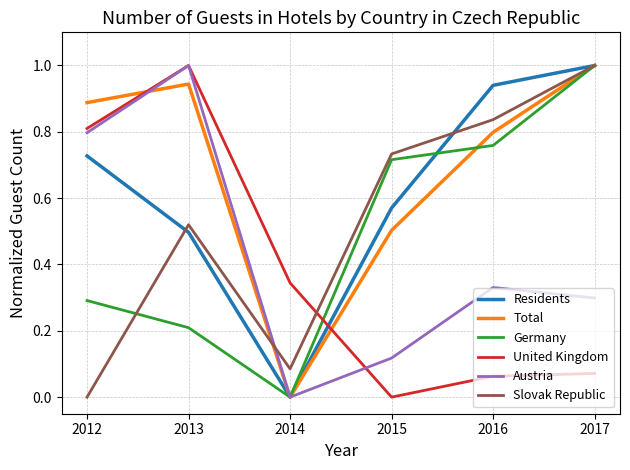

Between 2012 and 2014, which series saw the biggest shift?

Total